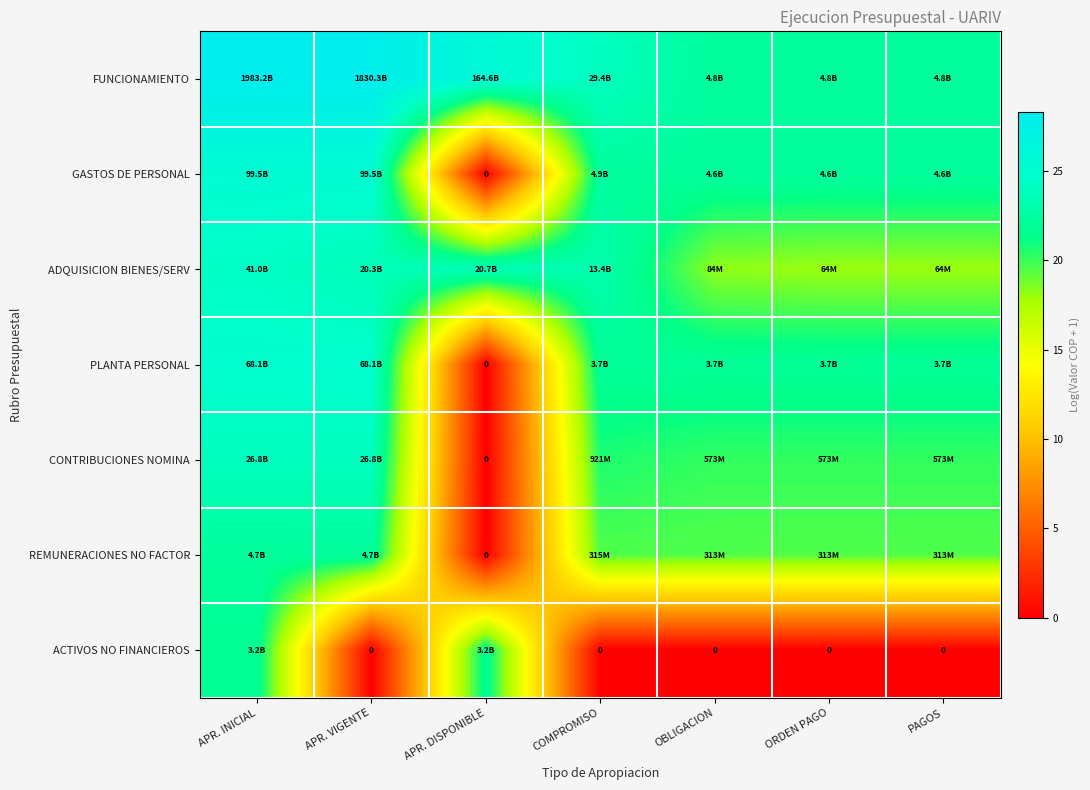

At how many categories does at least one series exceed 8?

7